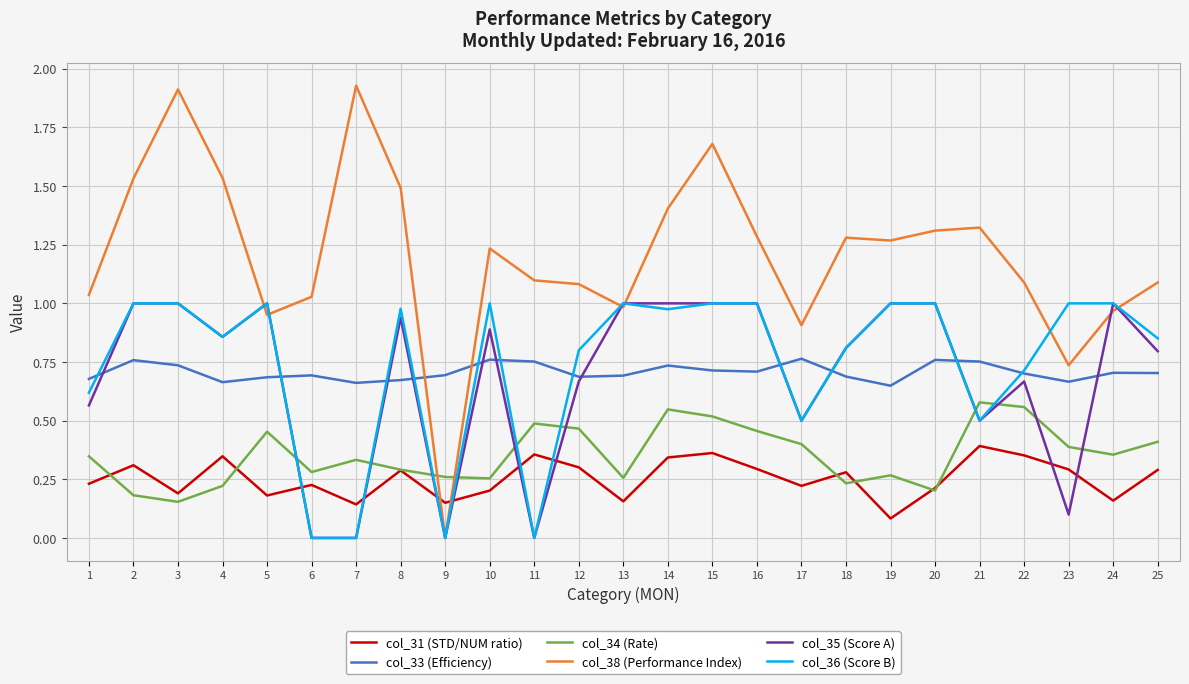

How many lines are shown in the chart?

6